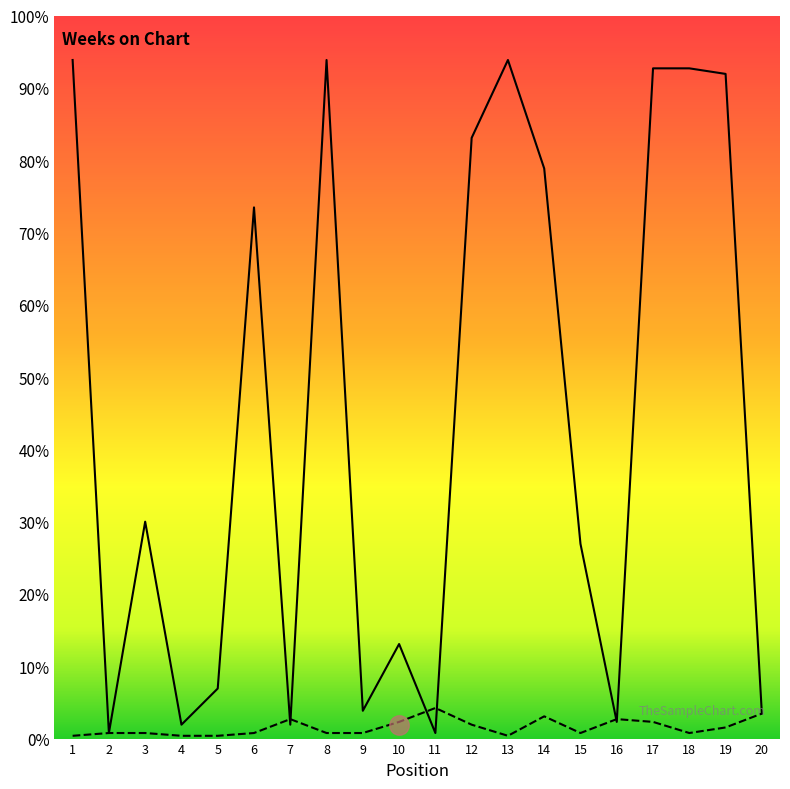

Which category has the lowest value in the Weeks on Chart series?

2